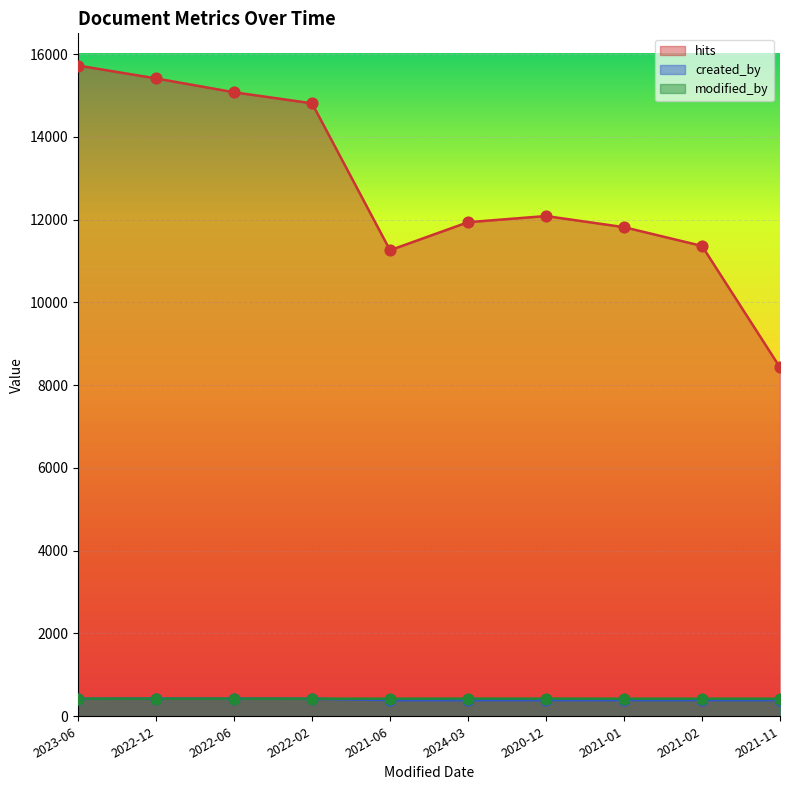

At how many categories does at least one series exceed 8064?

10